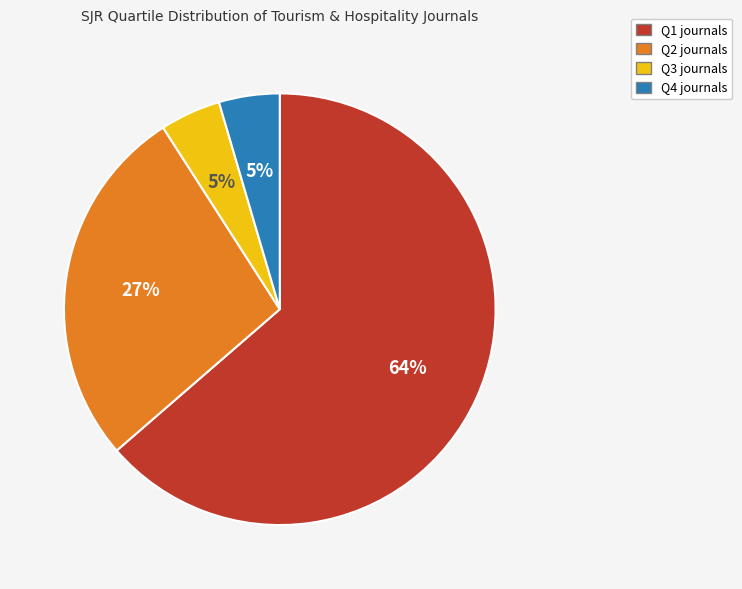

Which has a higher value, Q3 or Q1?

Q1